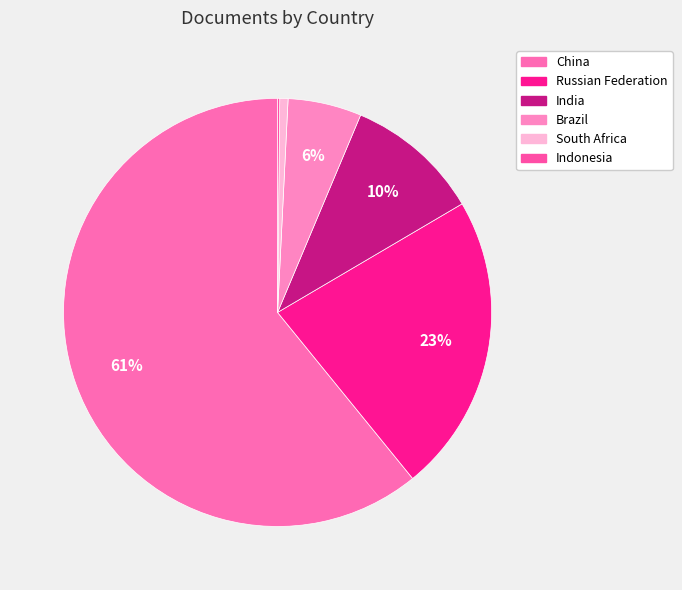

What percentage do Brazil and Russian Federation together represent?

28.2%